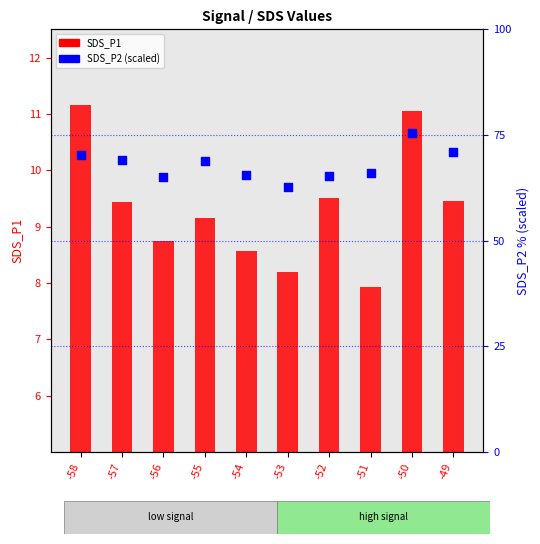

Which series has the widest spread of Y values?

SDS_P2 (scaled)